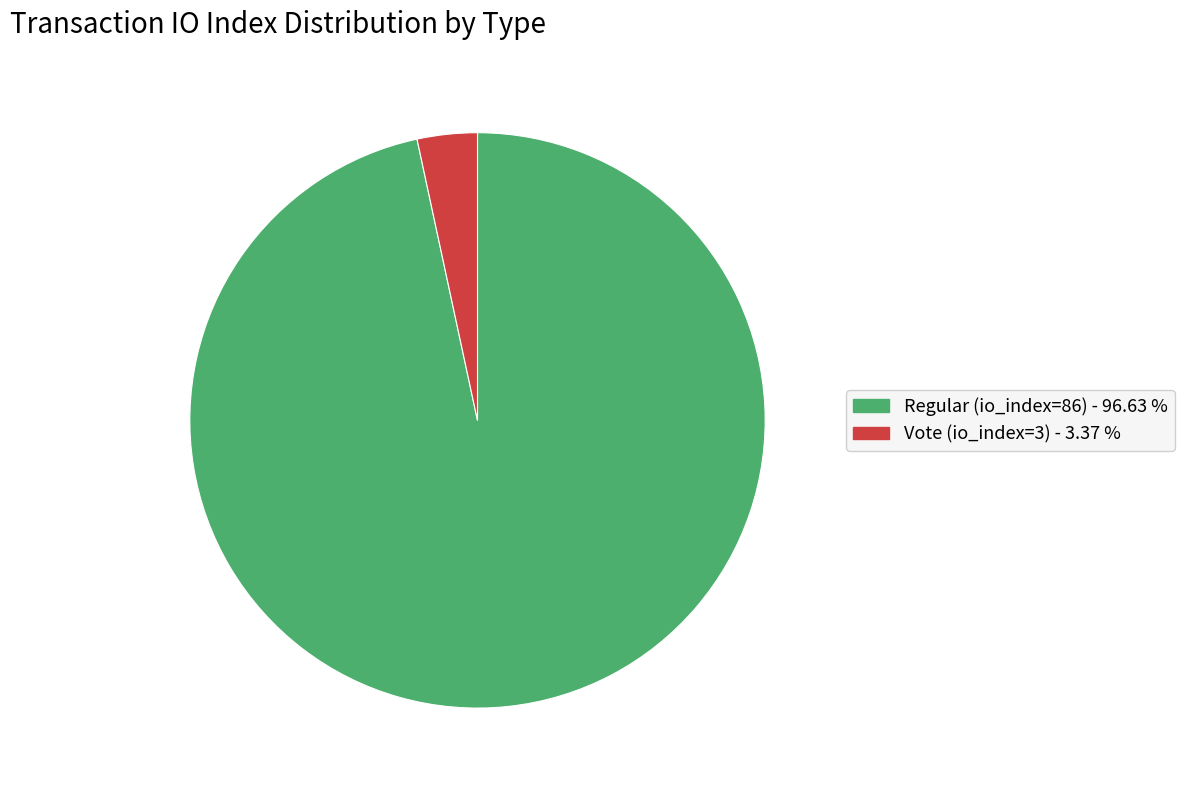

Rank the categories by value from lowest to highest.

Vote (io_index=3), Regular (io_index=86)